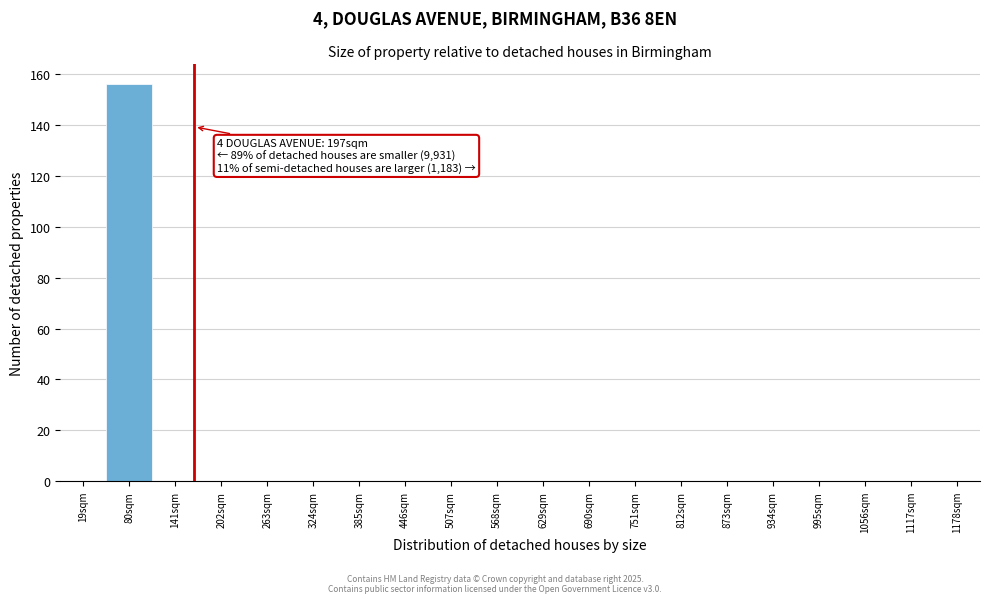

Reading left to right, list all the values displayed in this chart.

19sqm=0	80sqm=156	141sqm=0	202sqm=0	263sqm=0	324sqm=0	385sqm=0	446sqm=0	507sqm=0	568sqm=0	629sqm=0	690sqm=0	751sqm=0	812sqm=0	873sqm=0	934sqm=0	995sqm=0	1056sqm=0	1117sqm=0	1178sqm=0